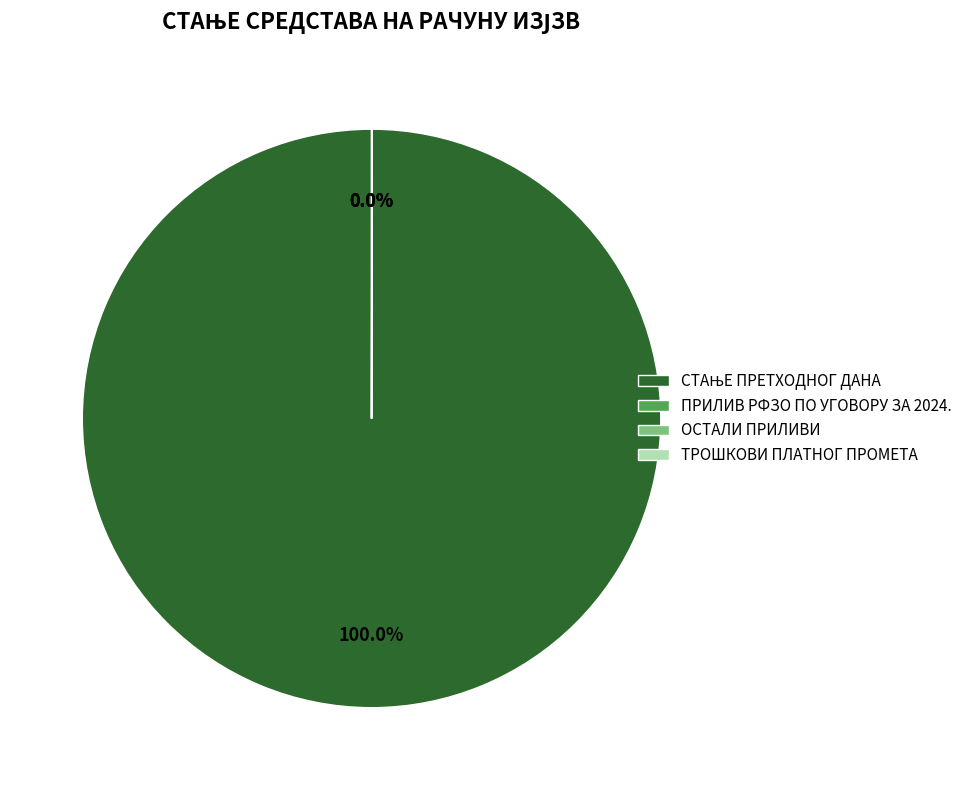

To the nearest percent, what is the average slice percentage?

25%